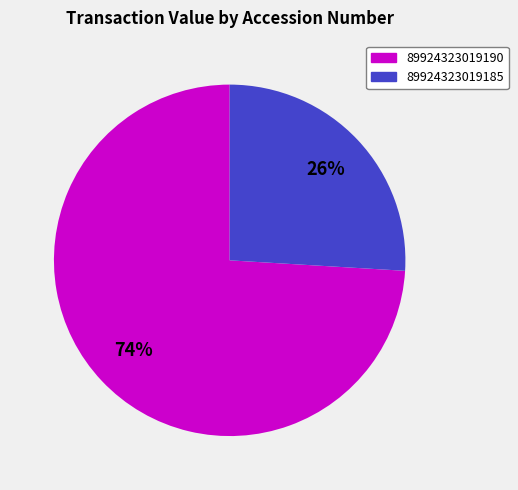

Is there a majority slice in this chart?

Yes